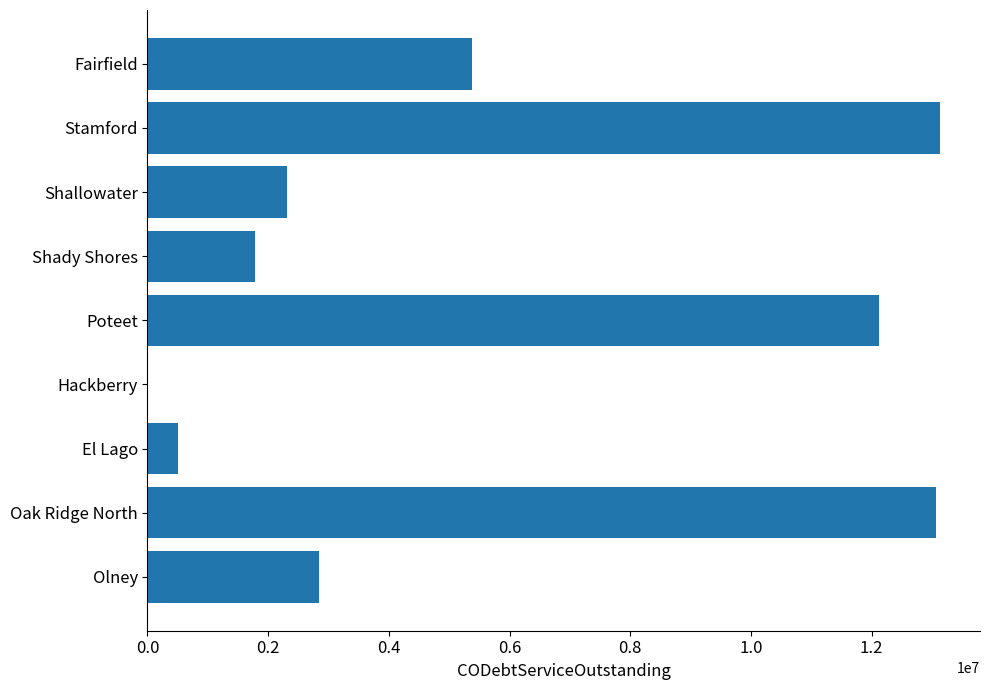

Are the bars grouped side by side (vs. stacked)?

No